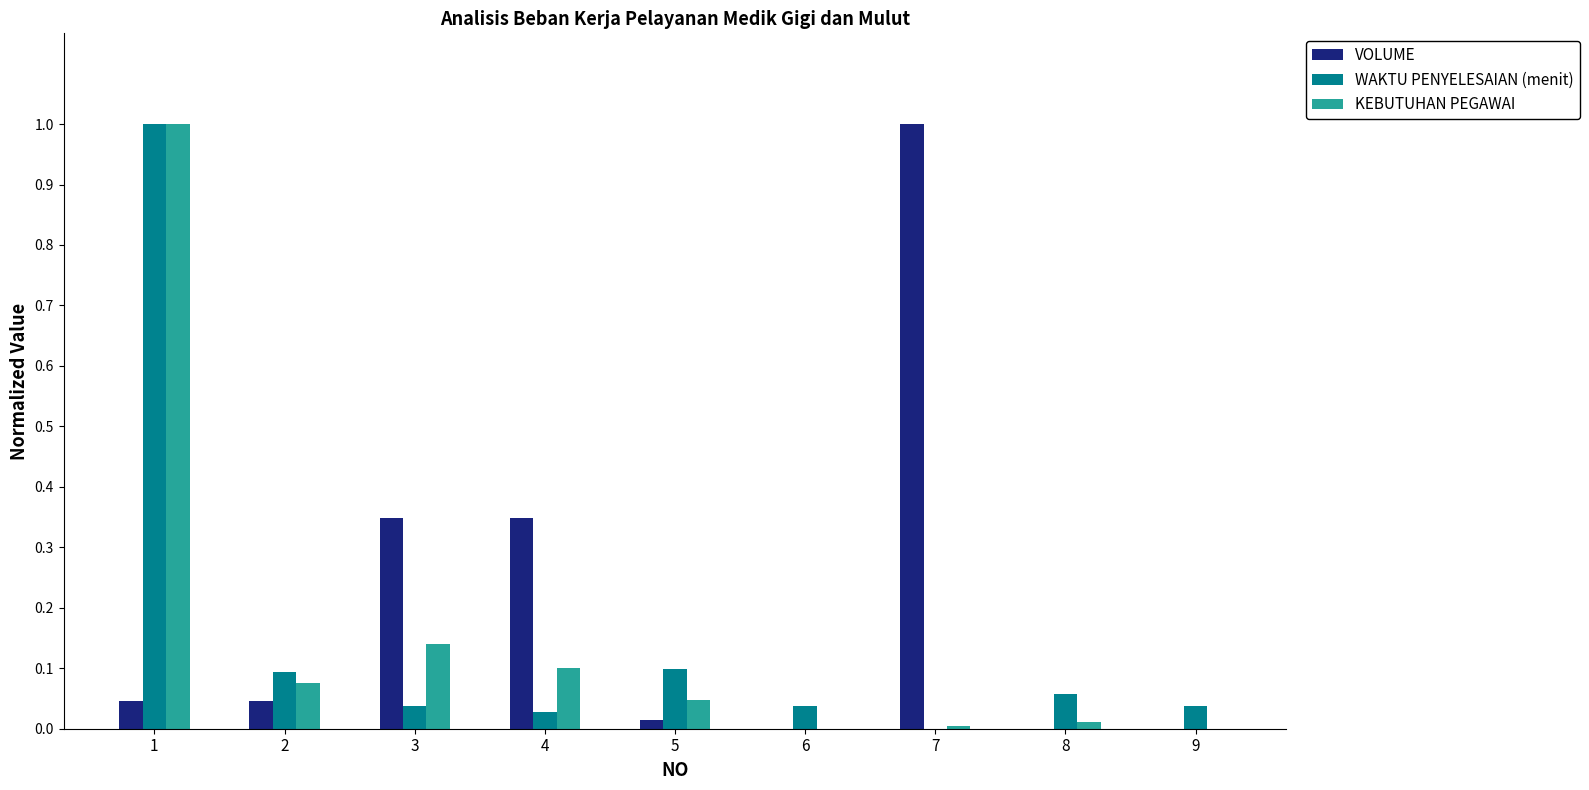

Is it true that VOLUME equals 0.4 at 8?

False